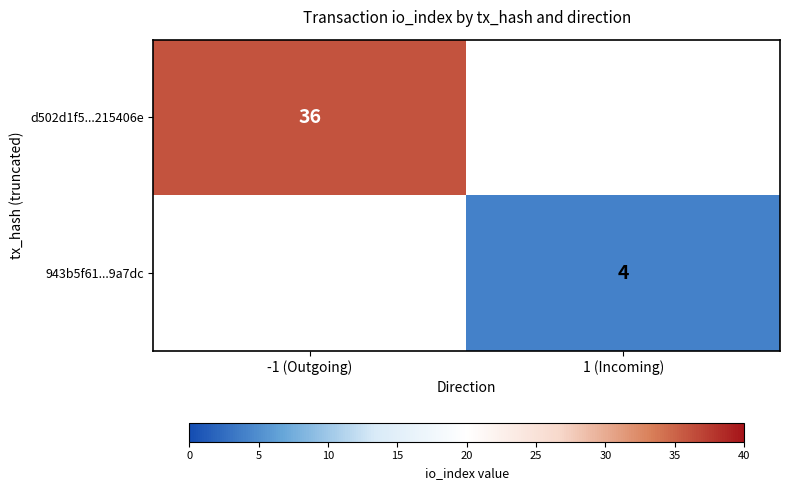

Is it true that 943b5f61...9a7dc equals 4 at 1 (Incoming)?

True